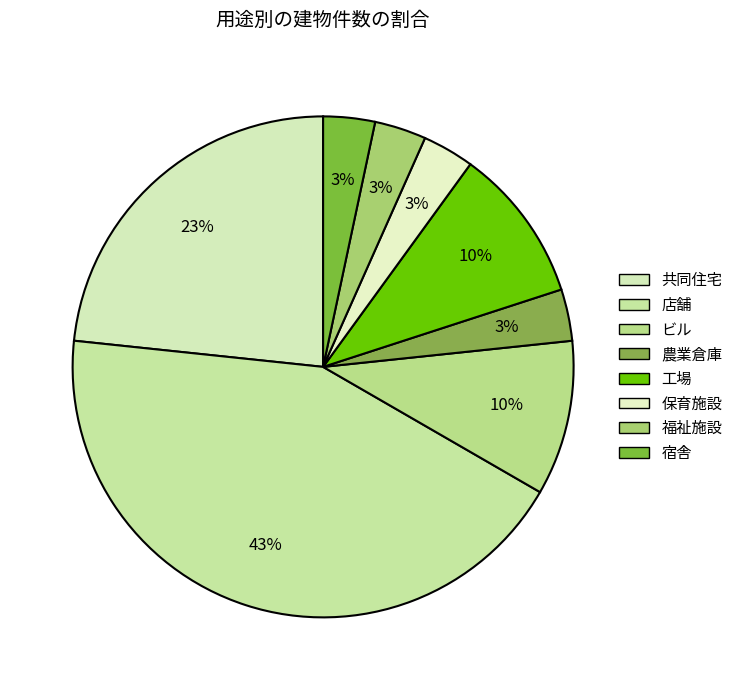

To the nearest percent, what portion does 宿舎 represent?

3%